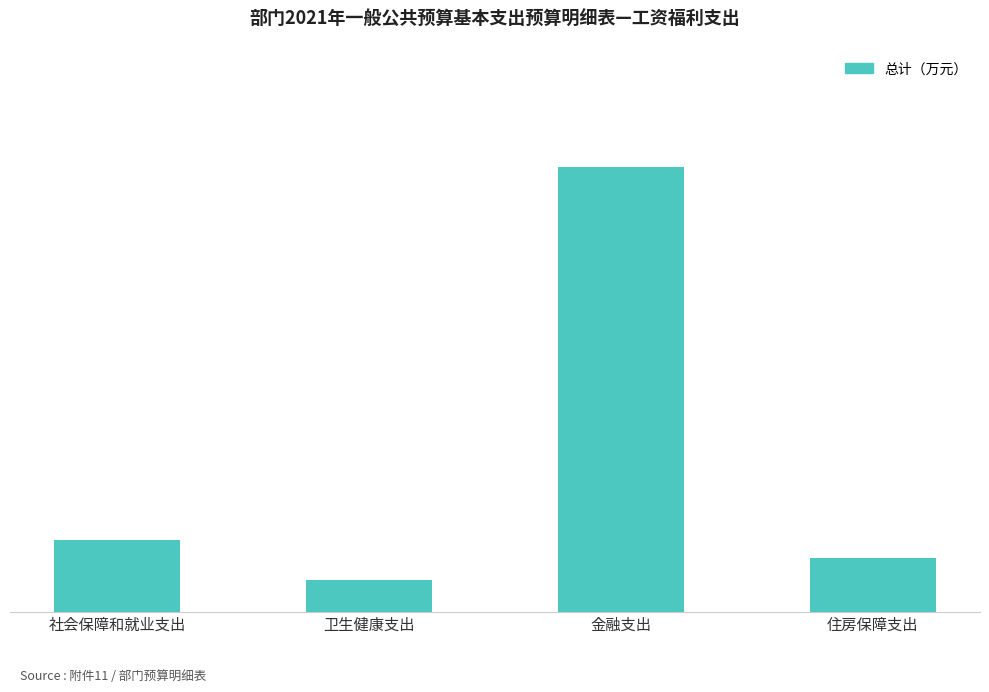

What is the sum of all values?

138.8